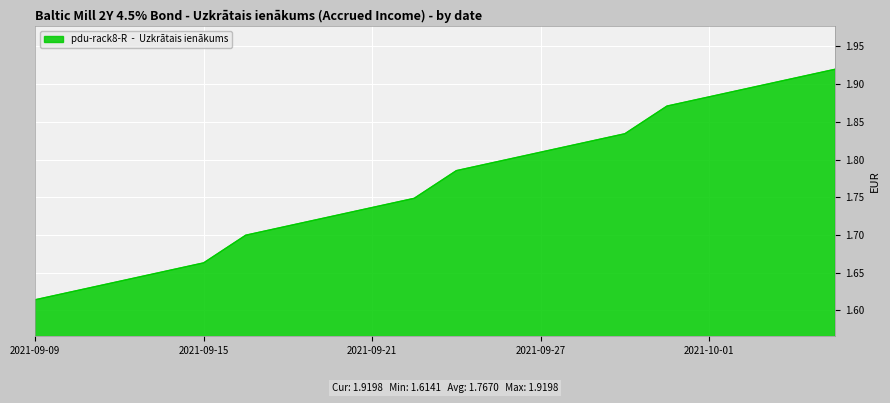

What is the difference between the maximum and minimum values?

0.3